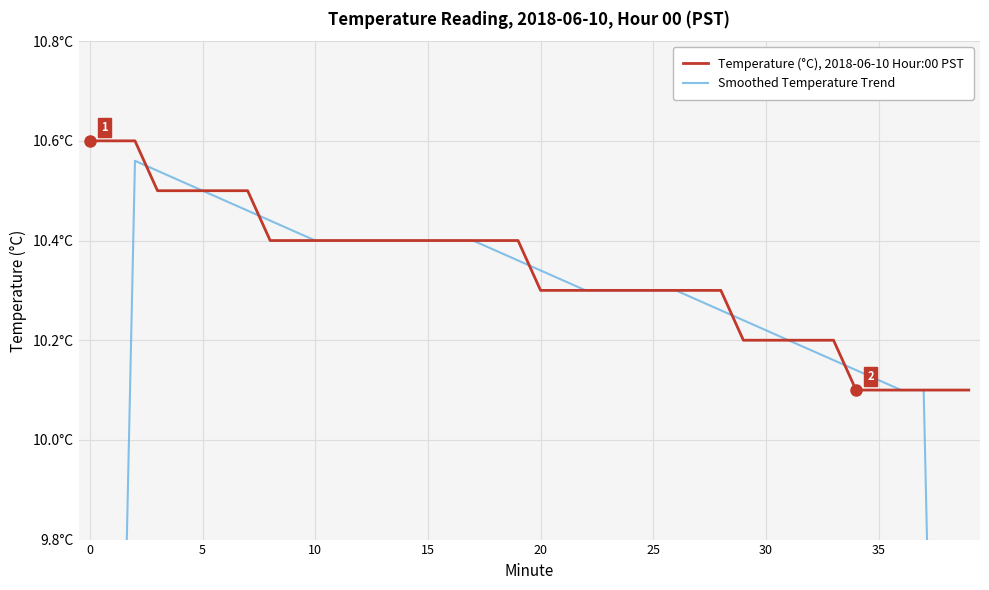

The value of Smoothed Temperature Trend at 39 is 6.1. True or false?

True